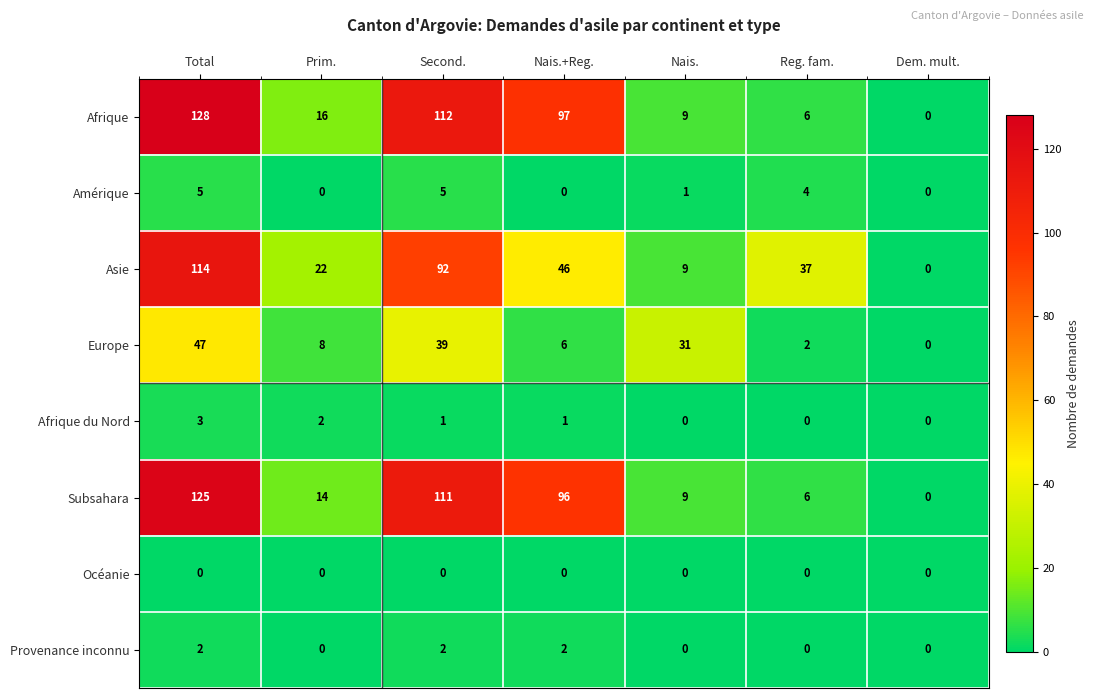

What is the spread (max minus min) of values at Second.?

112